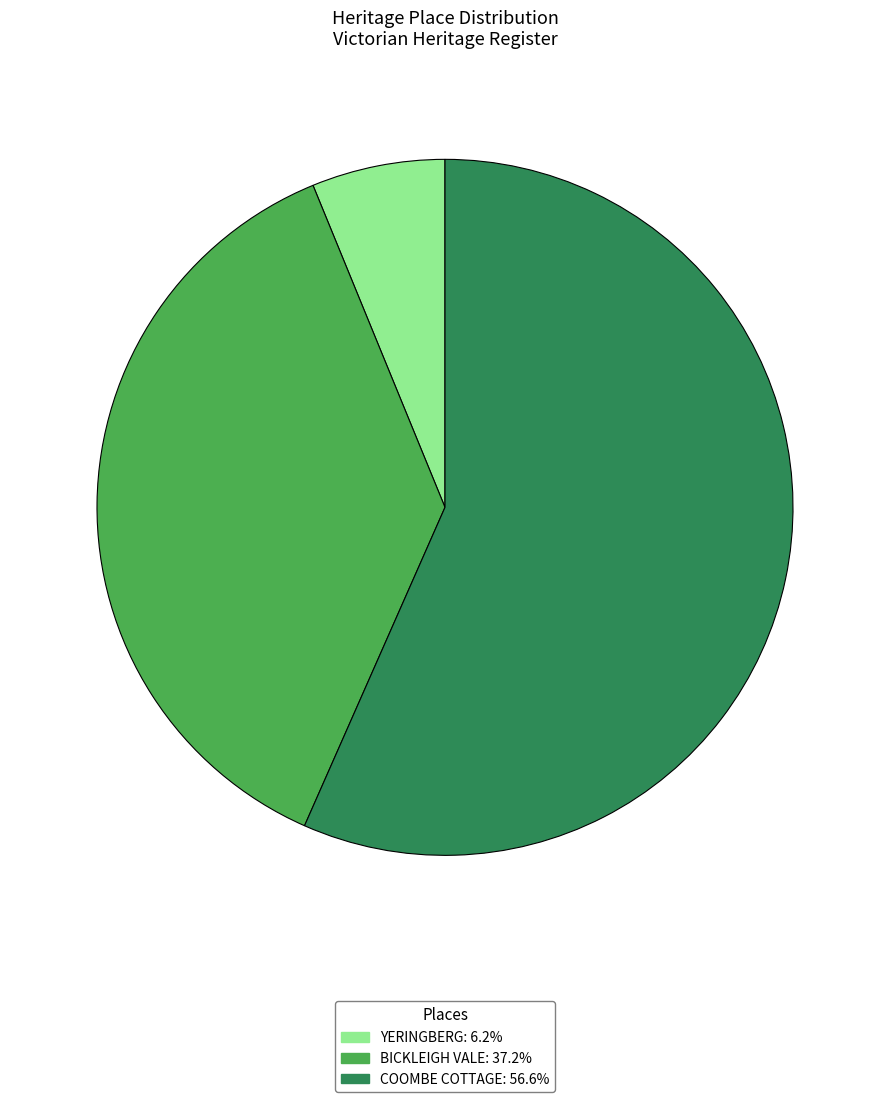

Rank the categories by value from highest to lowest.

COOMBE COTTAGE, BICKLEIGH VALE, YERINGBERG